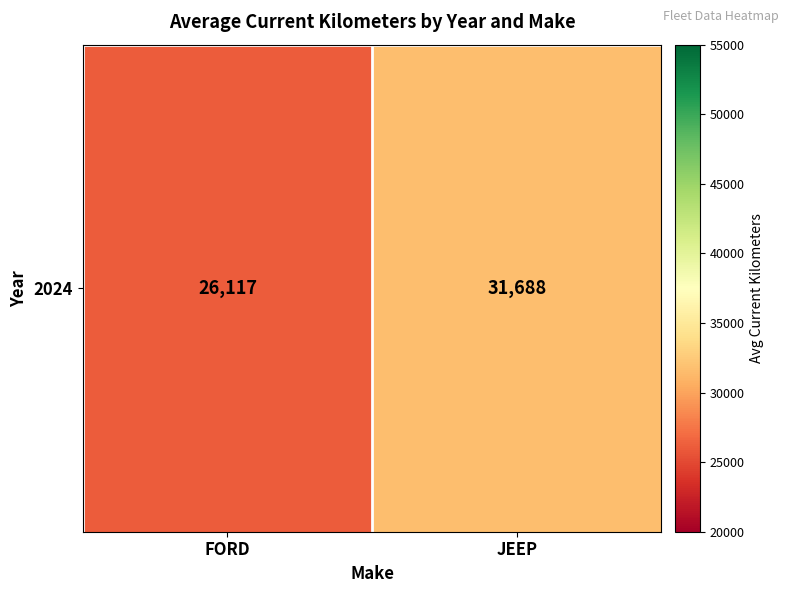

List the labels in order of value, largest first.

JEEP, FORD